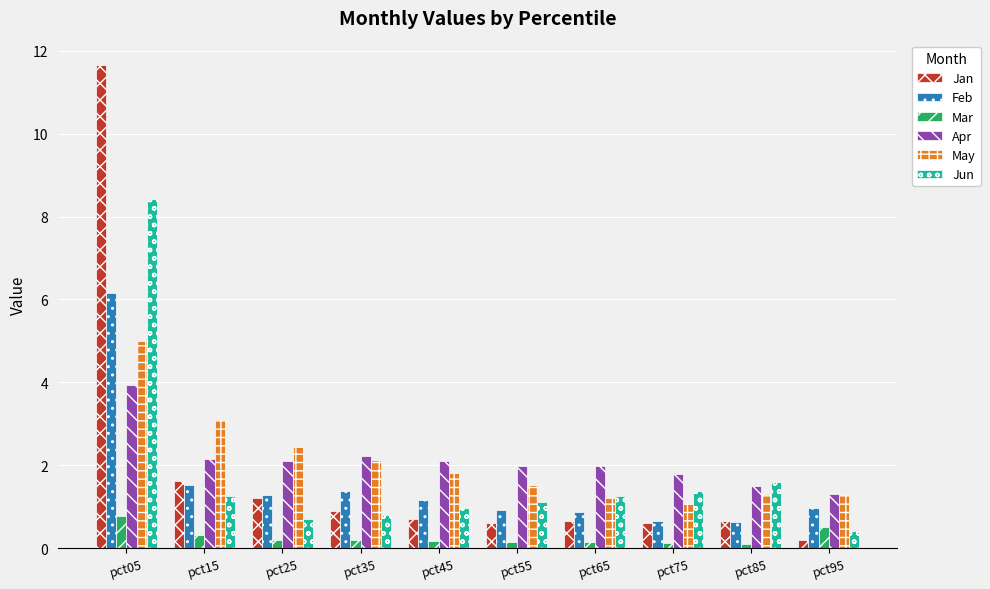

How many bars are there in each group?

6